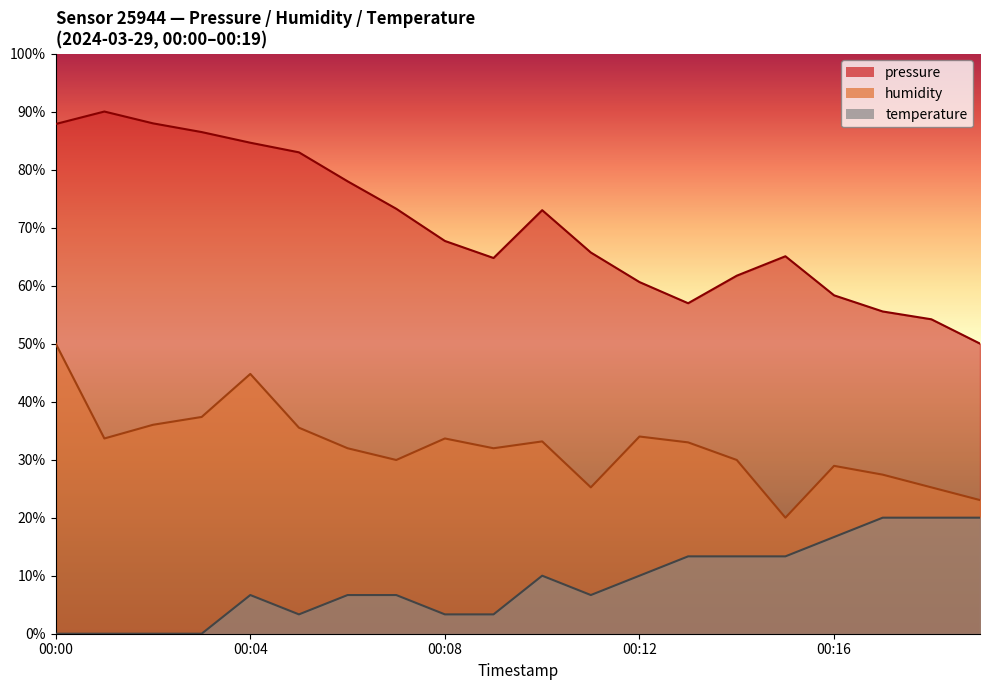

The temperature series shows -6.6 at 00:03. True or false?

False